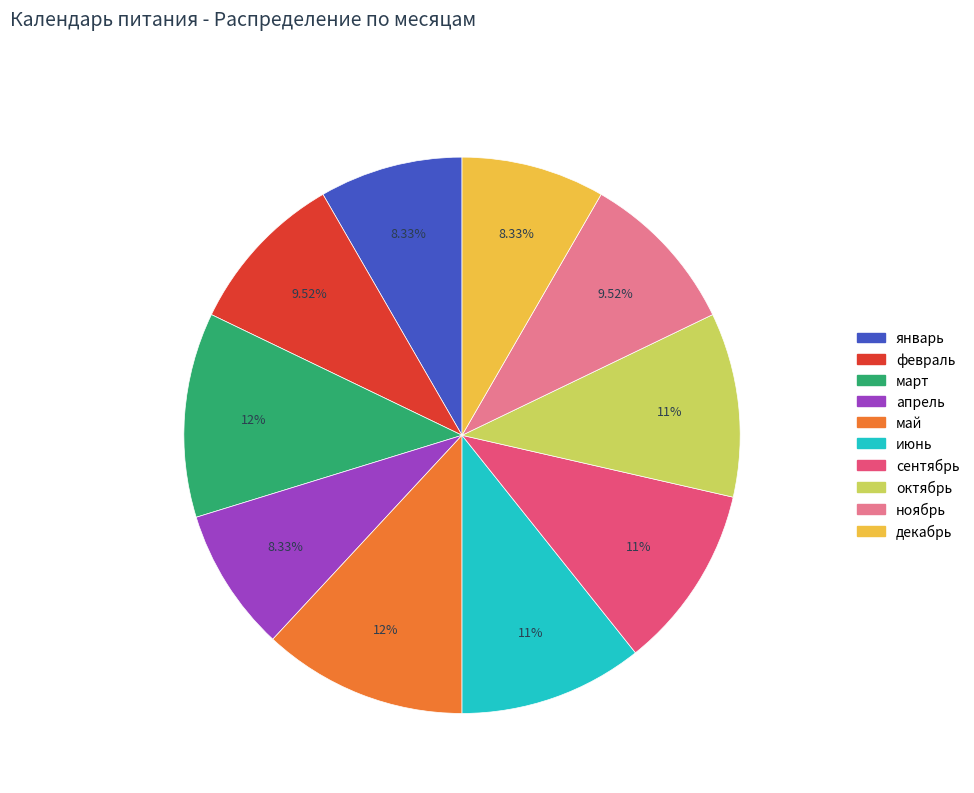

Is it true that июнь is 1% of the pie?

False